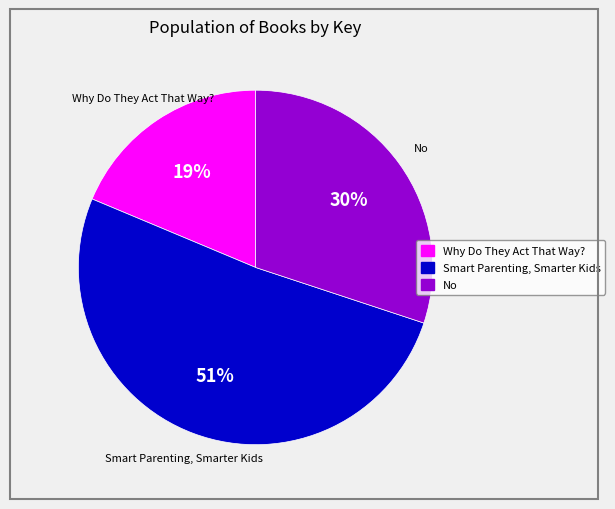

Which has a higher value, Why Do They Act That Way? or No?

No